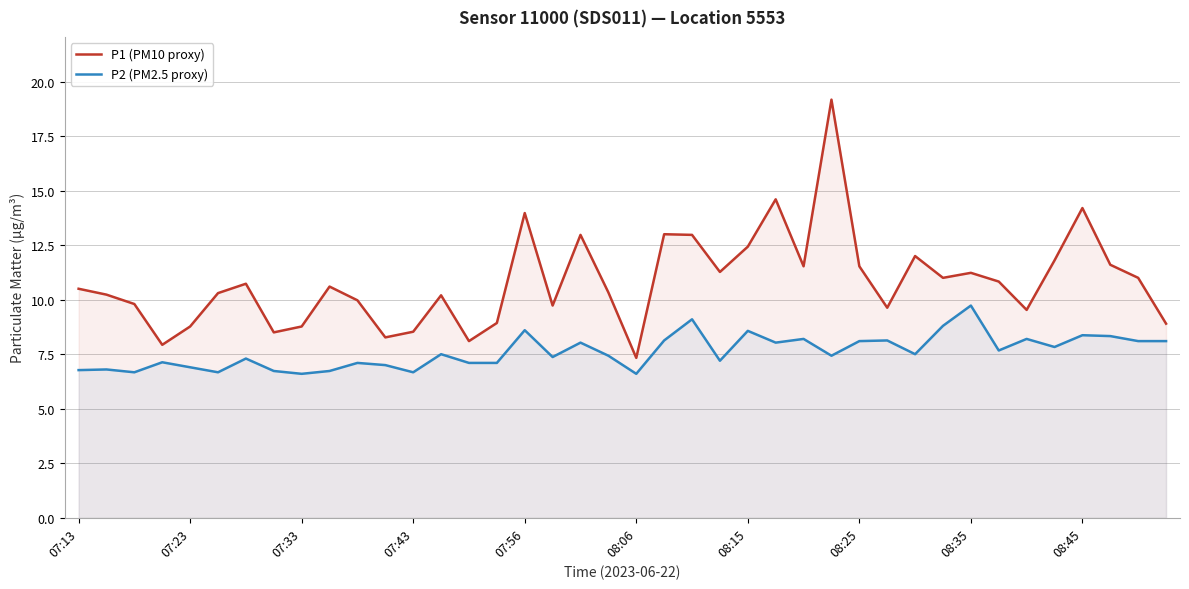

What position from the left is 15?

16